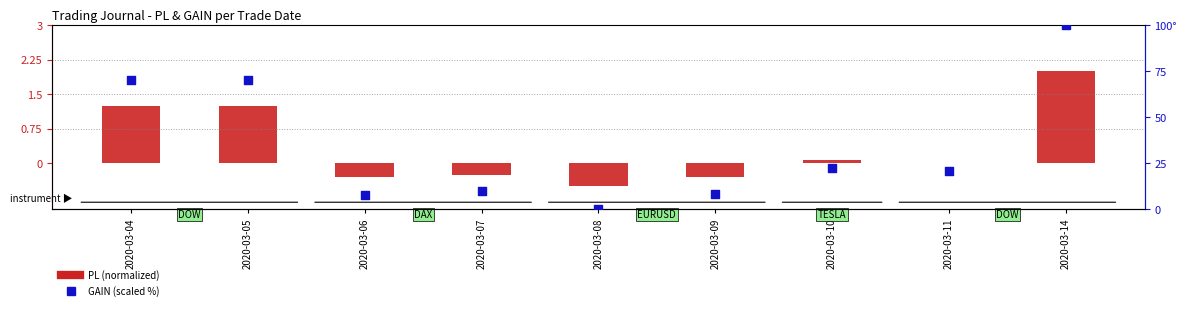

Which series reaches the minimum Y coordinate?

PL (normalized)